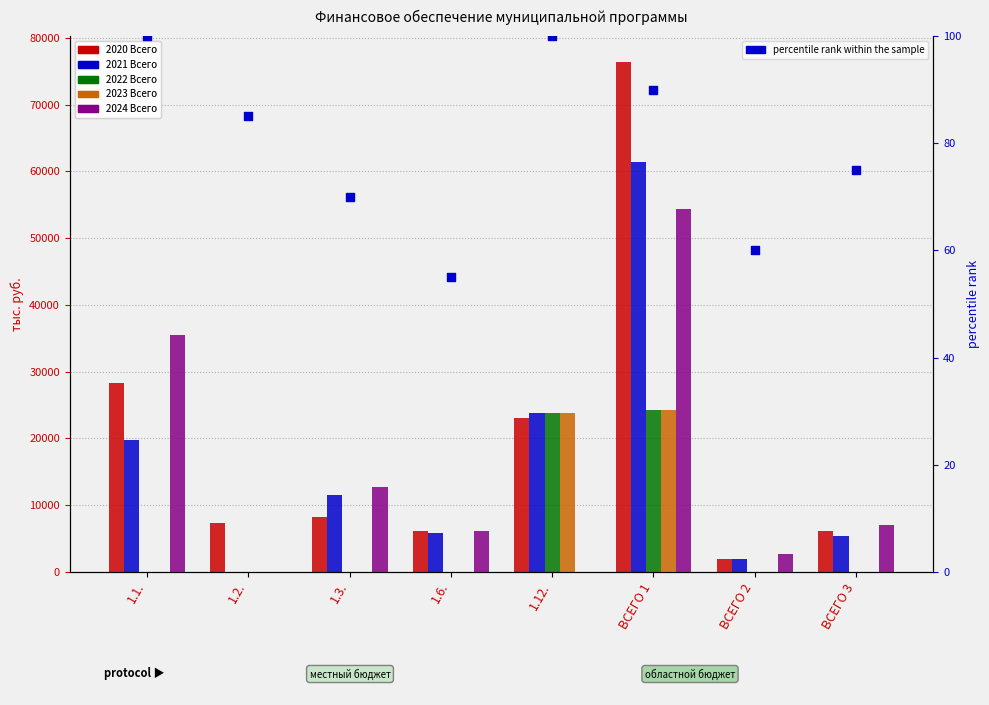

What is the total value across all series at 1.2.?

7444.0